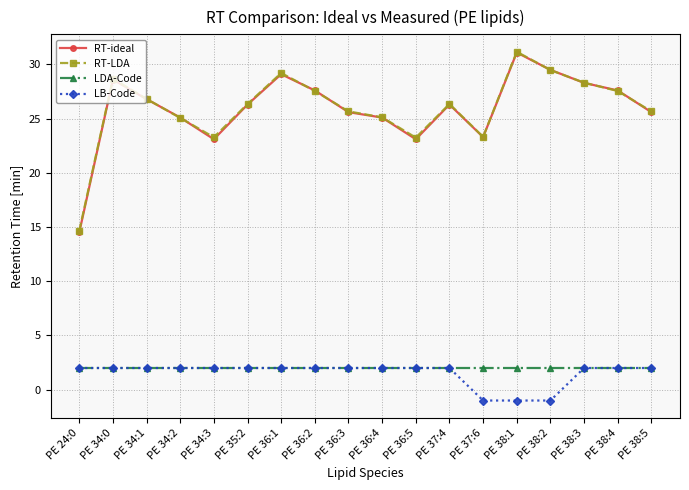

Is it true that LDA-Code equals 2.0 at PE 34:2?

True